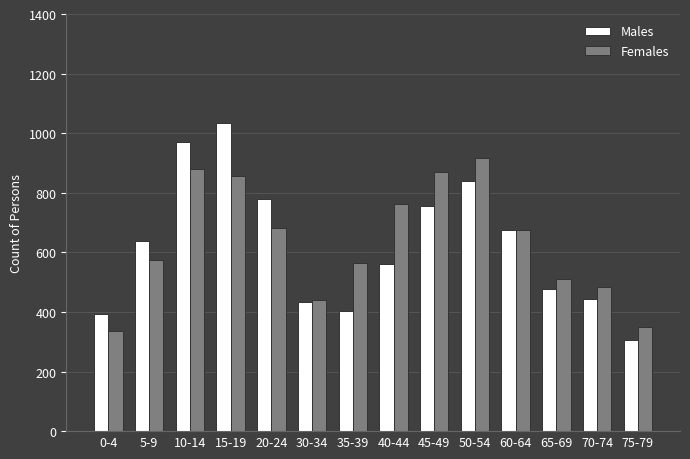

How many data points does each series have?

14